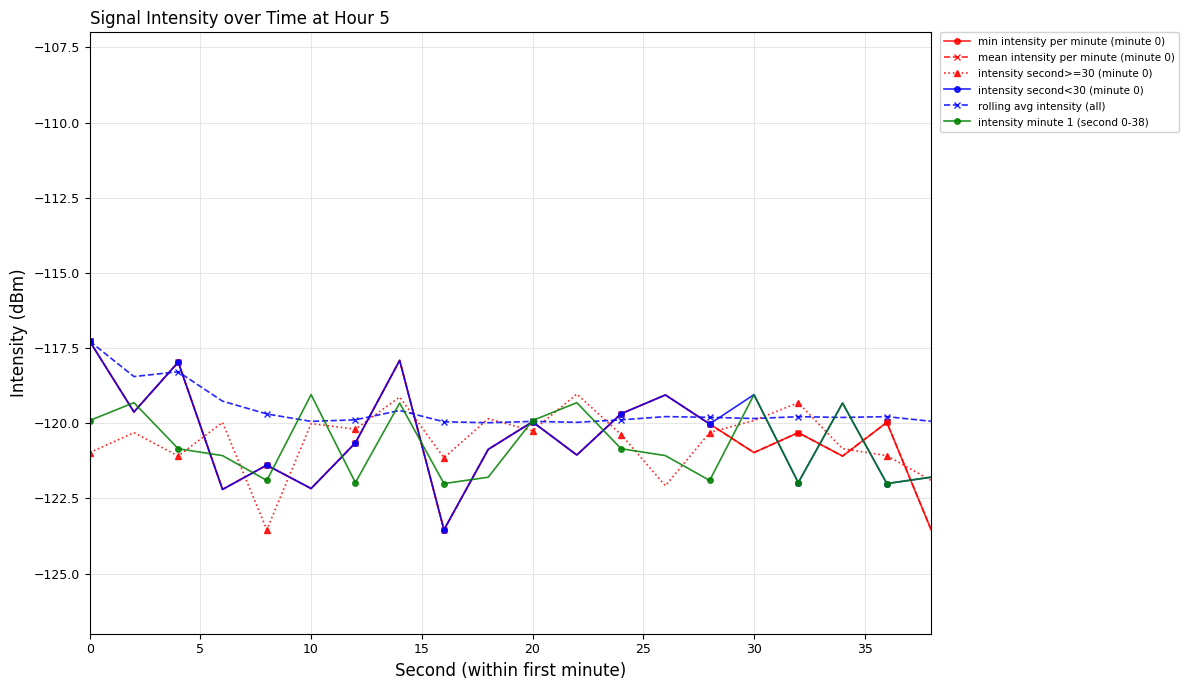

In mean intensity per minute (minute 0), how many points are lower than both neighbors (excluding endpoints)?

7